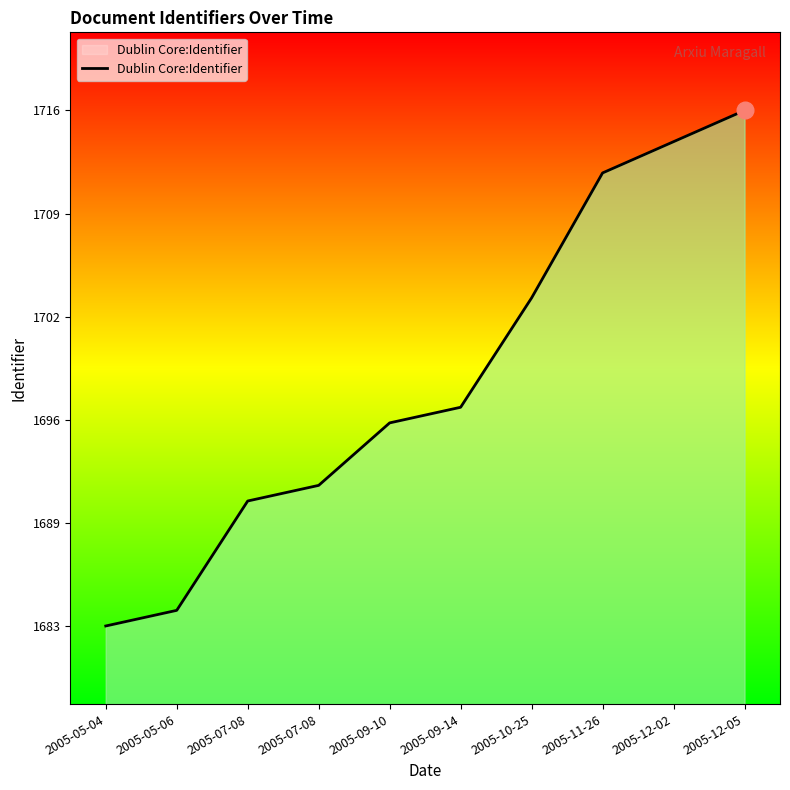

Is this an area chart (filled region under the line)?

Yes